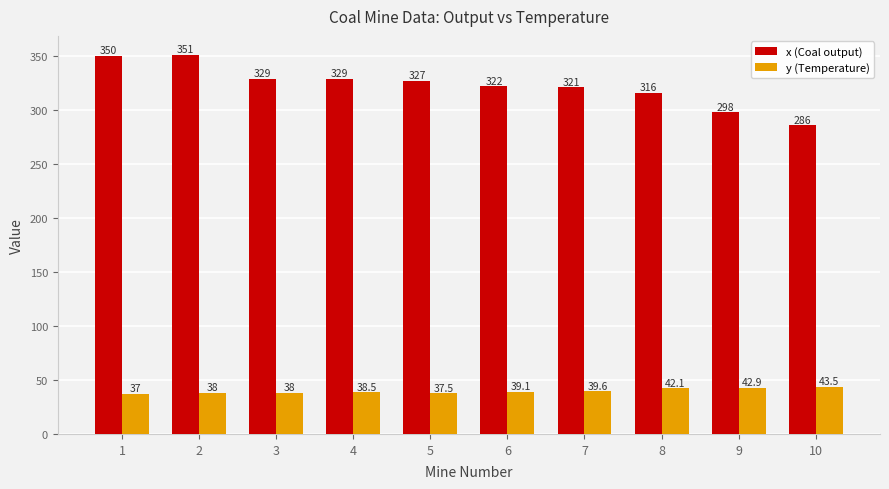

Where does the y (Temperature) series first go above 39?

6